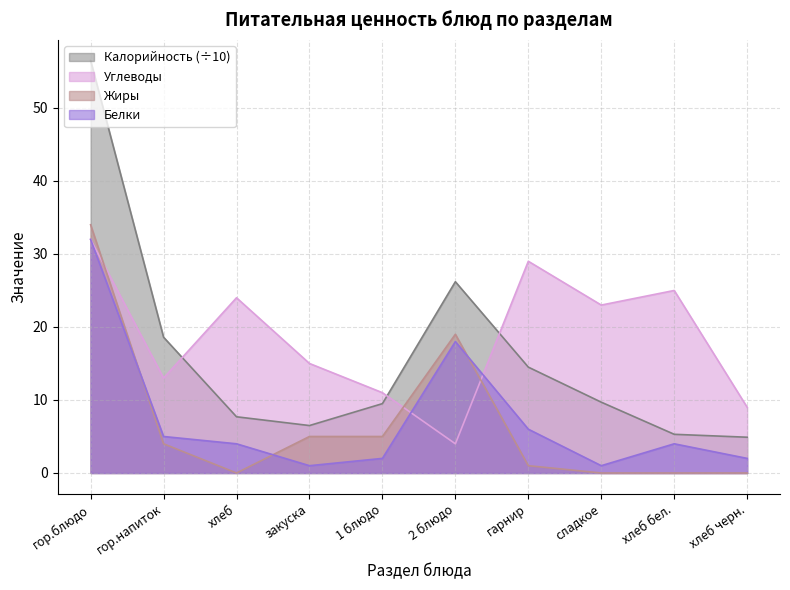

Rank the categories by Калорийность value from highest to lowest.

гор.блюдо, 2 блюдо, гор.напиток, гарнир, сладкое, 1 блюдо, хлеб, закуска, хлеб бел., хлеб черн.